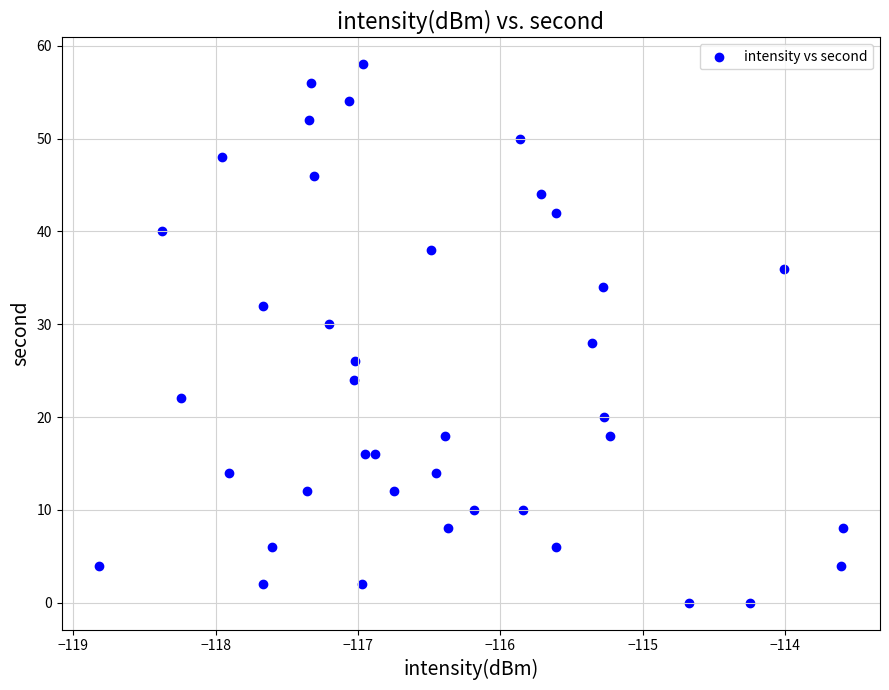

What is the range of Y values (max minus min)?

58